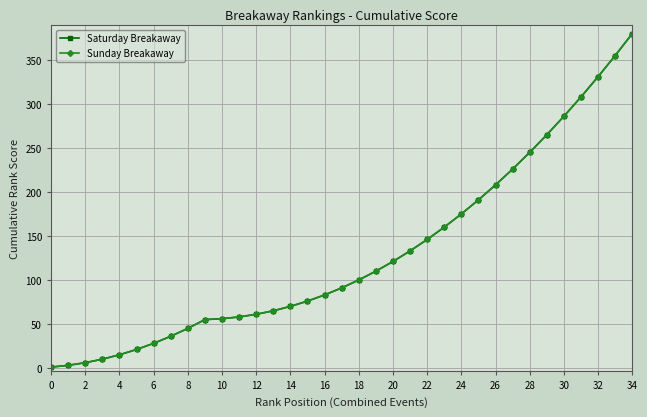

Does the chart have visible grid lines?

Yes